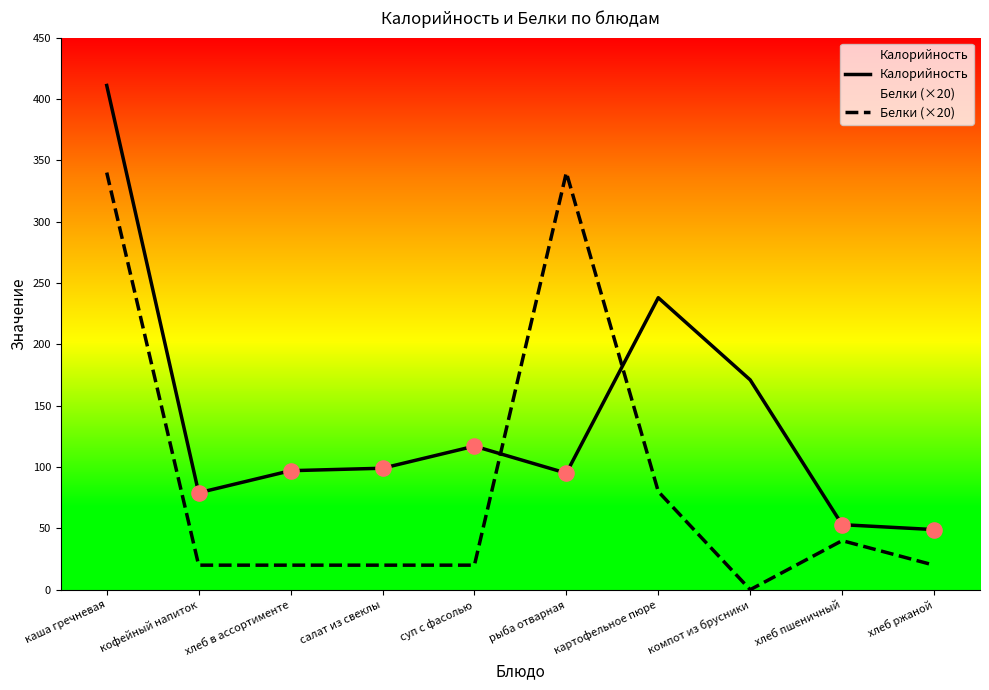

At how many categories does at least one series exceed 62?

8